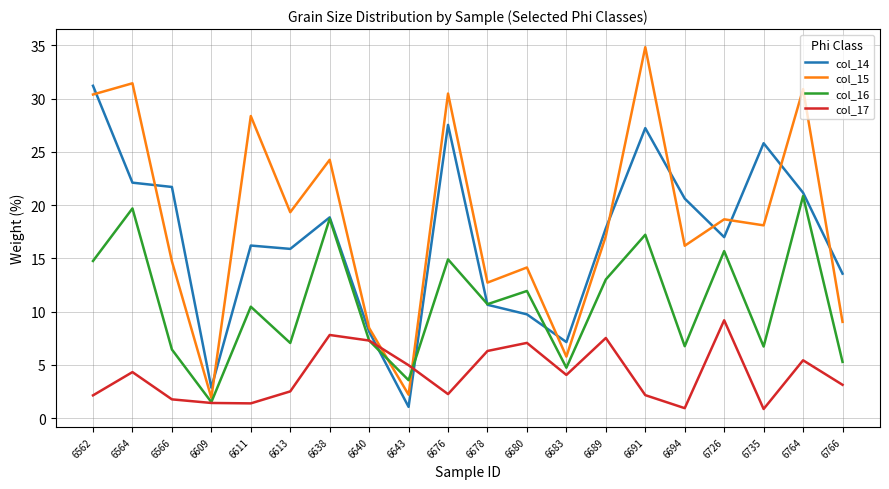

At 6735, list the series in order from largest to smallest.

col_14, col_15, col_16, col_17